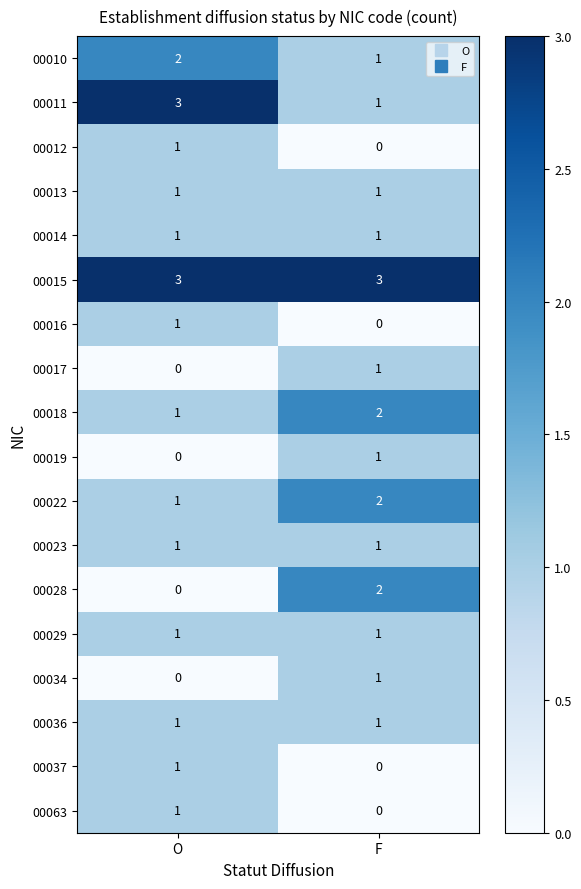

Which series has the largest total across all categories?

00015